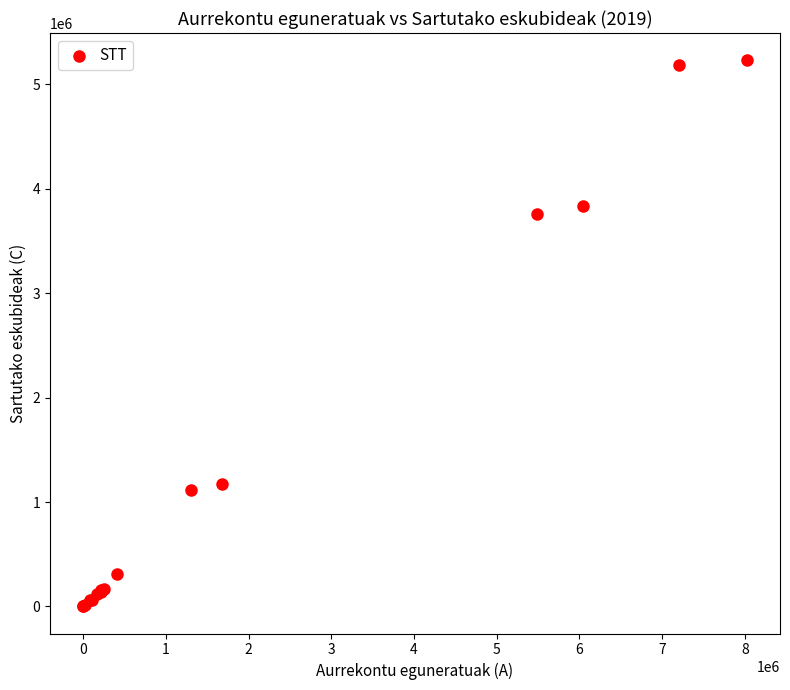

What Y value in the scatter plot is closest to 2616352?

3761528.0